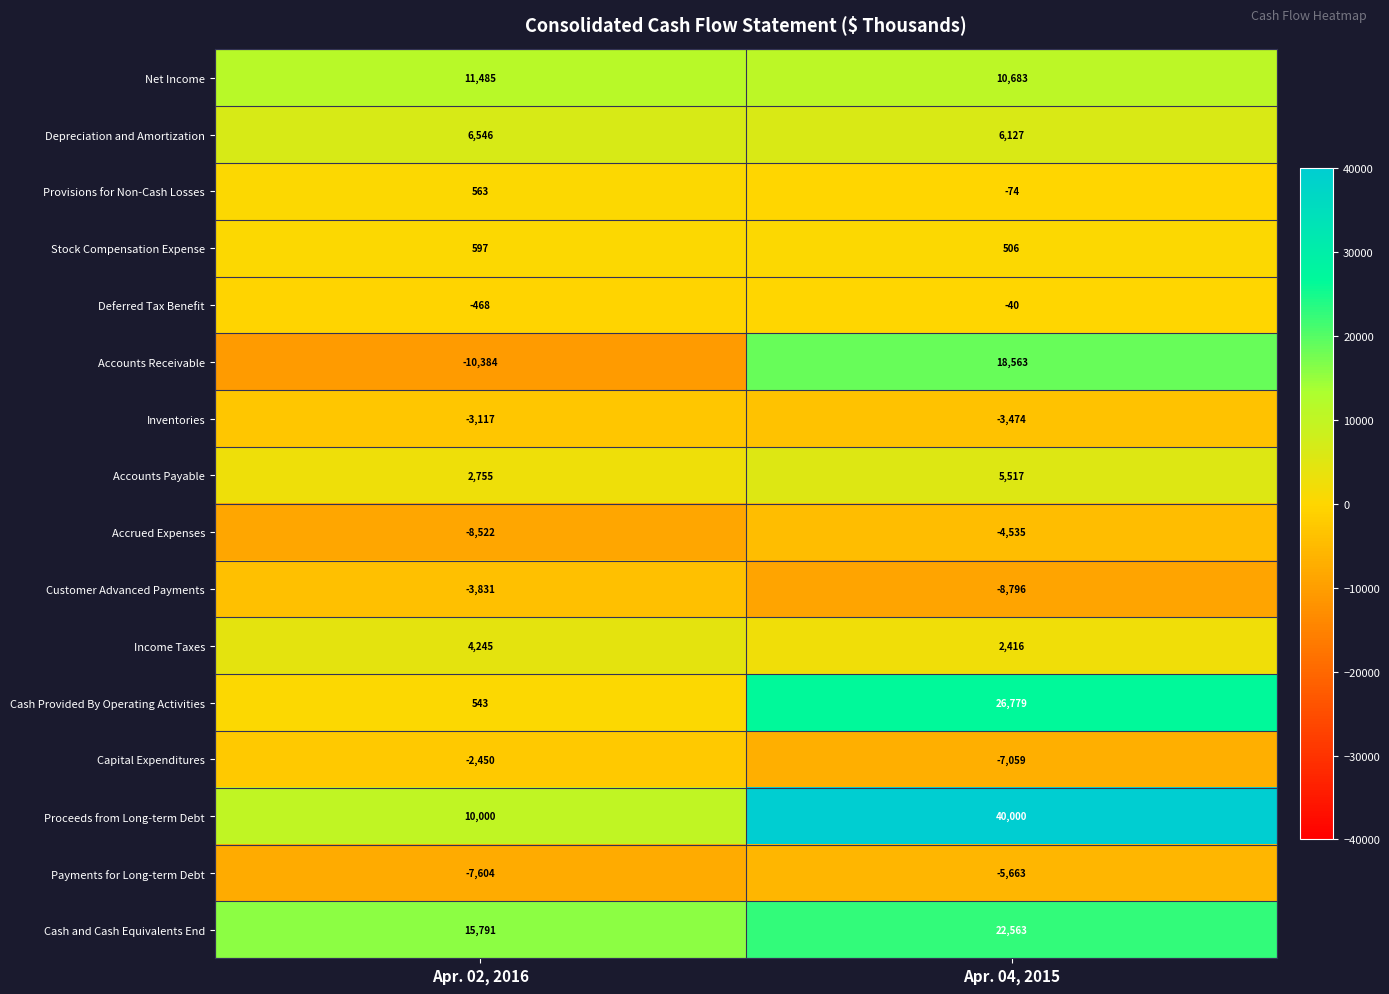

What is the maximum value shown in the chart?

40000